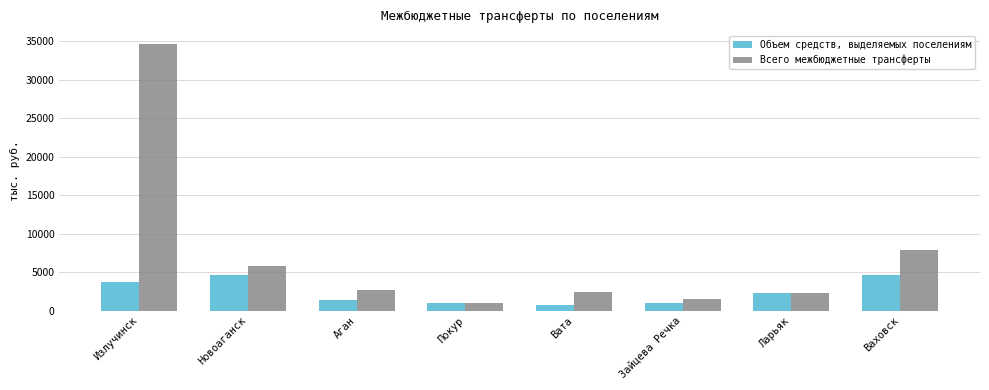

Rank the series at Излучинск from lowest to highest value.

Объем средств, выделяемых поселениям, Всего межбюджетные трансферты